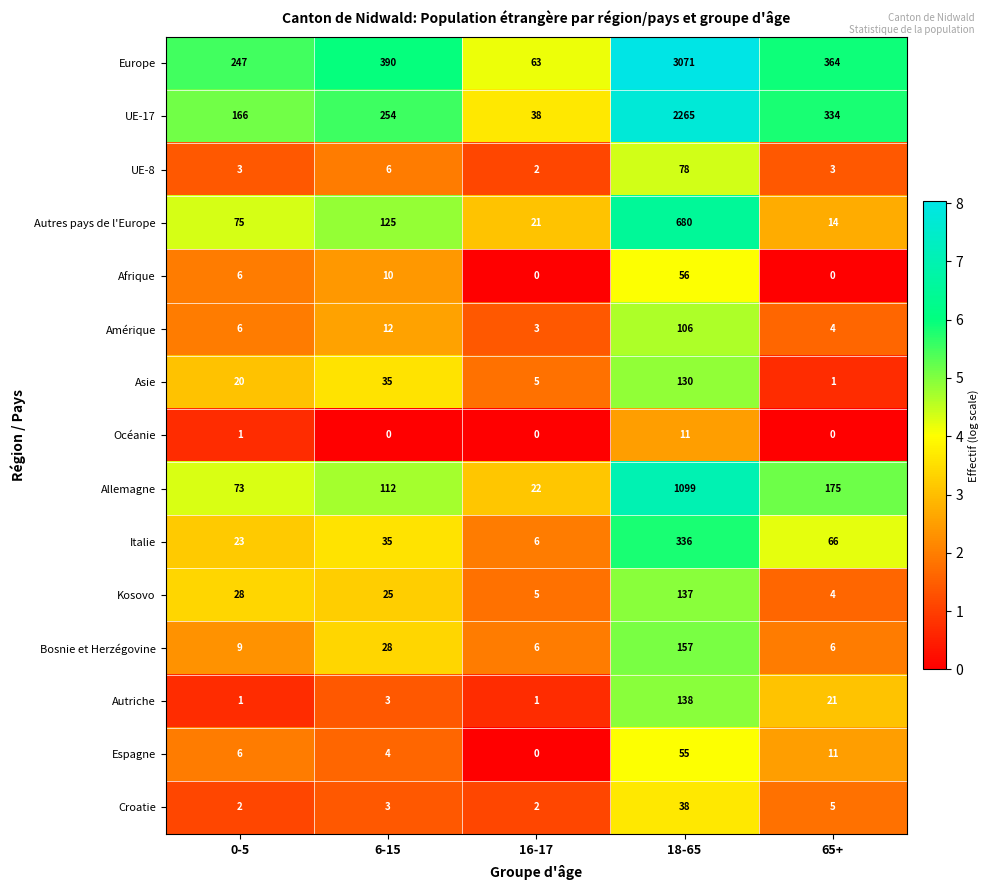

How many data points does each series have?

5